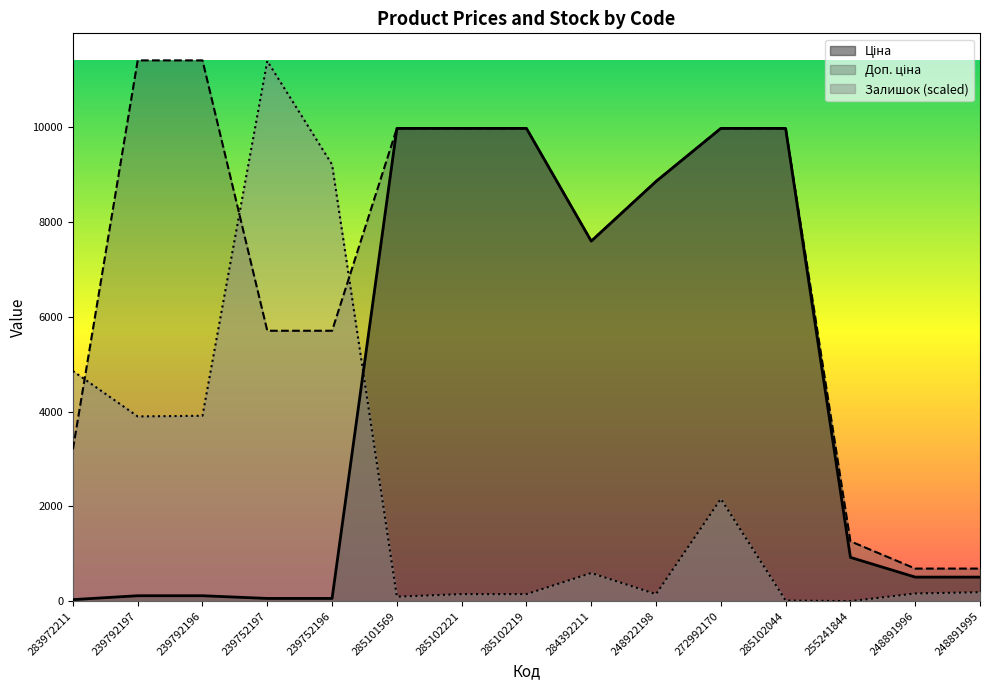

What are all the series names shown in the legend?

Ціна, Доп. ціна, Залишок